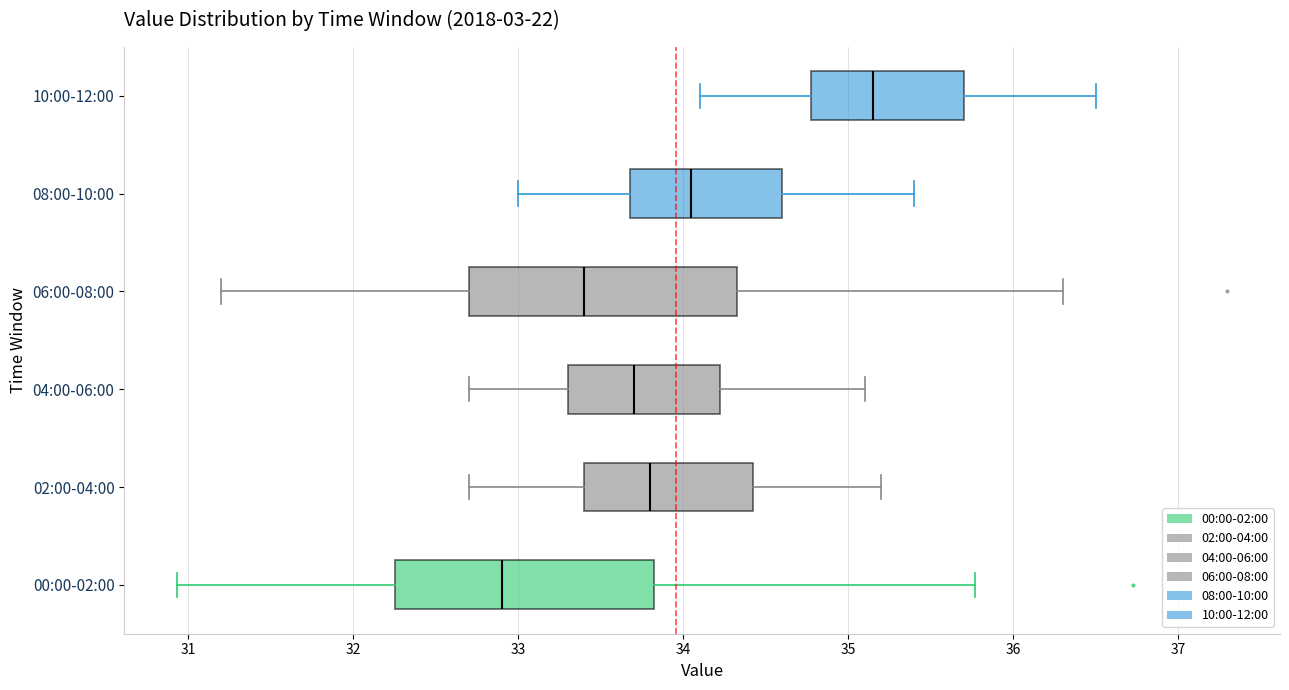

Where does the median line of the box for 10:00-12:00 sit on the x-axis? The values are not printed on the chart, so give them approximately, as read against the axis.

35.2